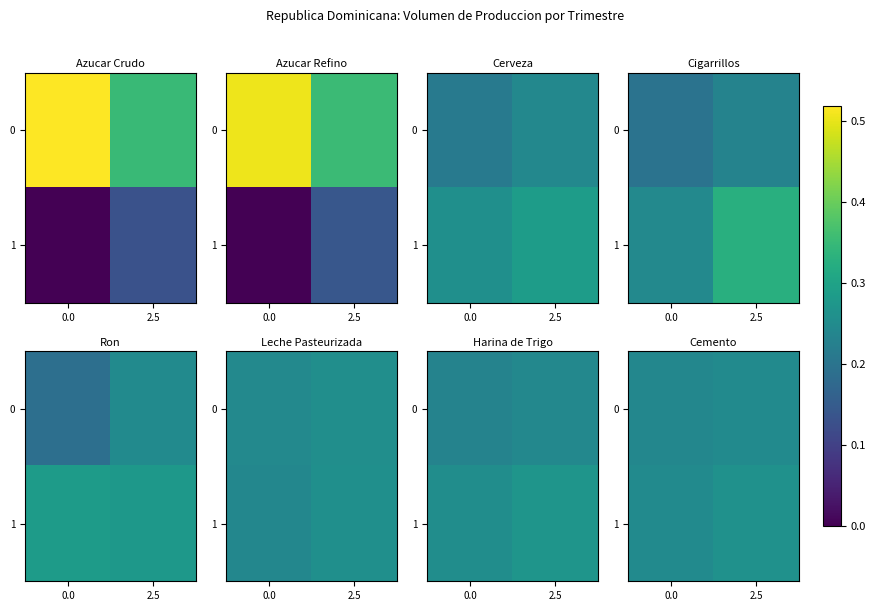

What is the average value of the 0 series?

0.2